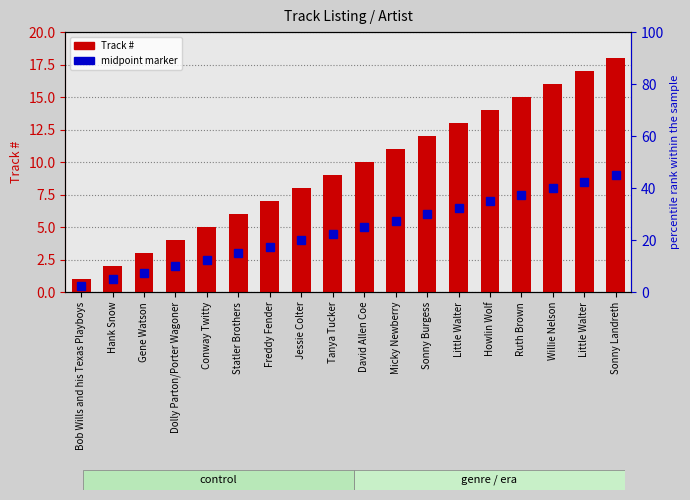

Is it true that the value at Little Walter is 10?

False